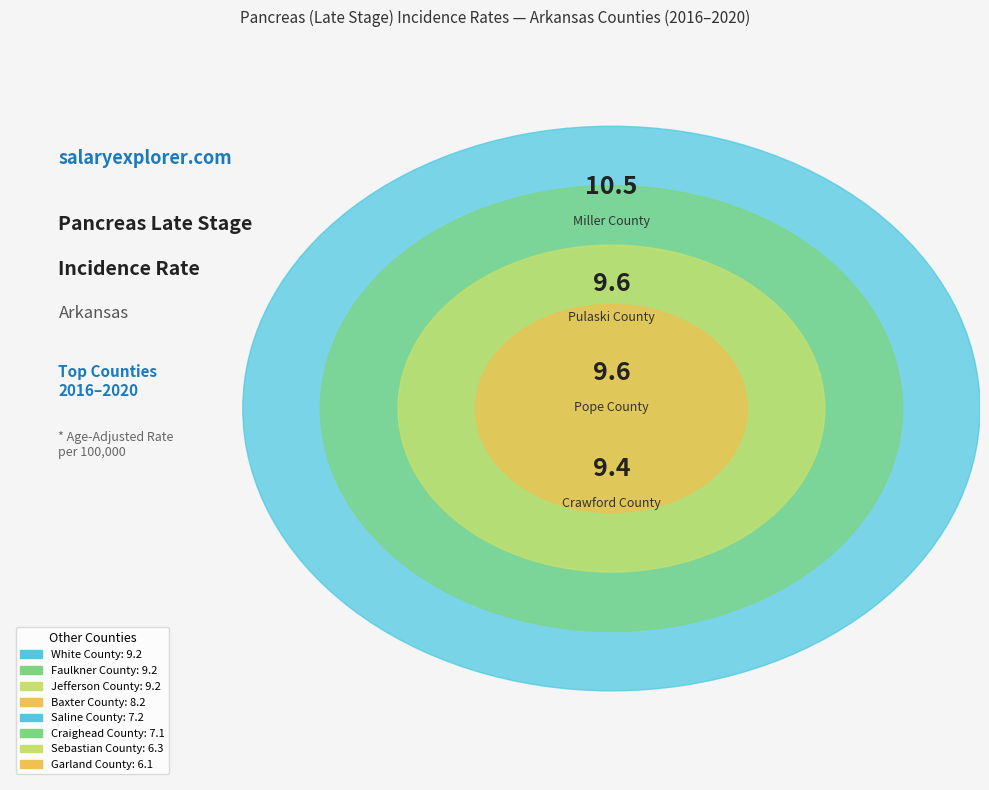

Is there any slice that represents more than half of the pie?

No